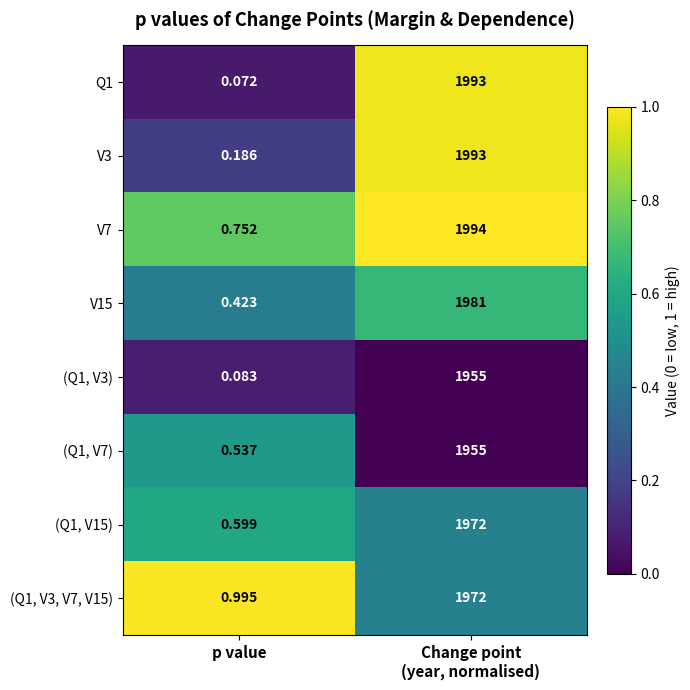

At which label does (Q1, V3) reach its minimum?

p value